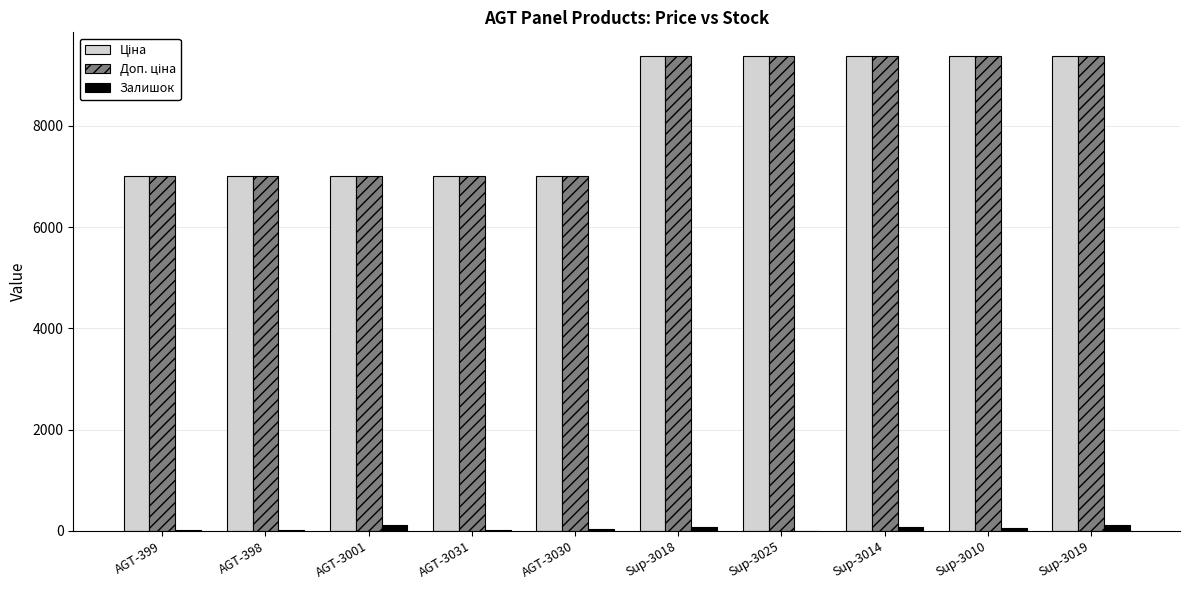

The Залишок series shows 25.0 at AGT-399. True or false?

True